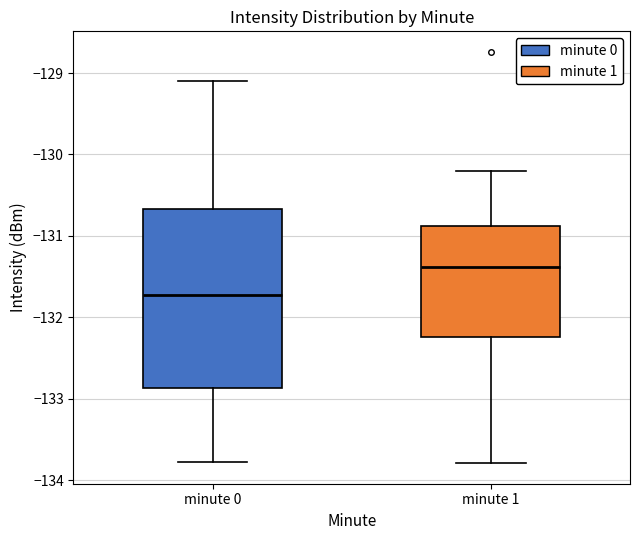

Which box's median line is the highest?

minute 1